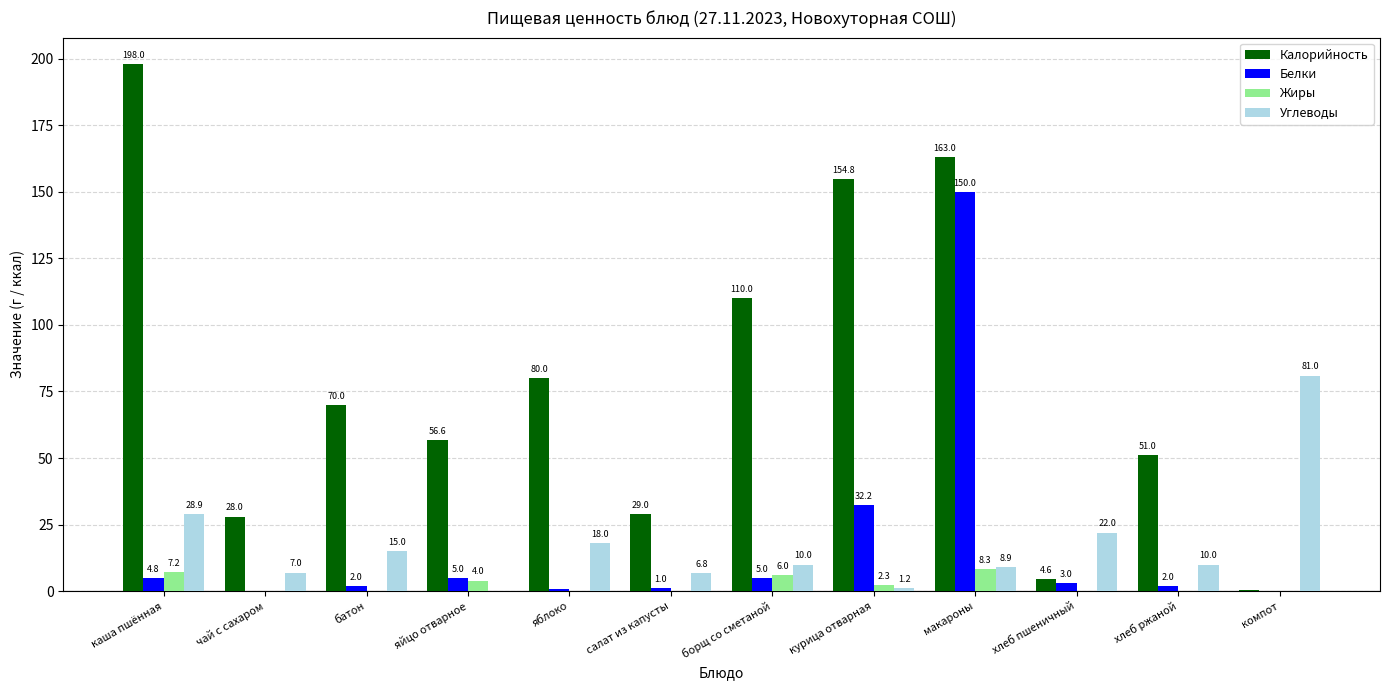

At which category is the sum across all series the highest?

макароны